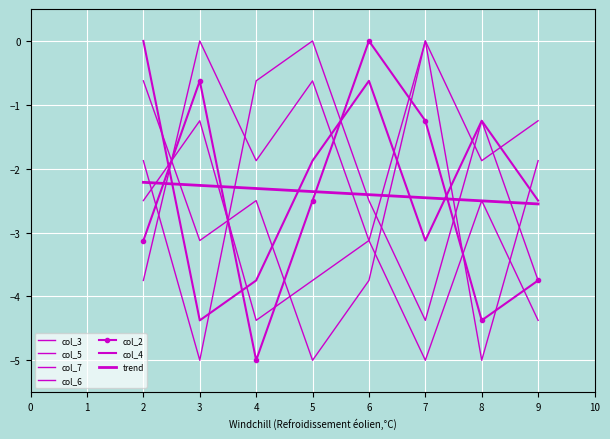

How many interior local valleys does the col_2 series have?

2